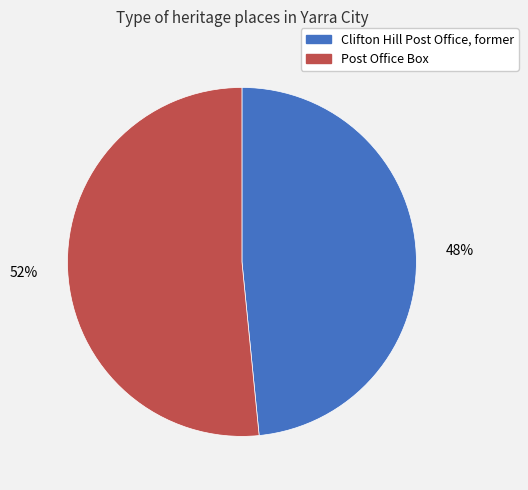

Is it true that Clifton Hill Post Office, former is 48% of the pie?

True